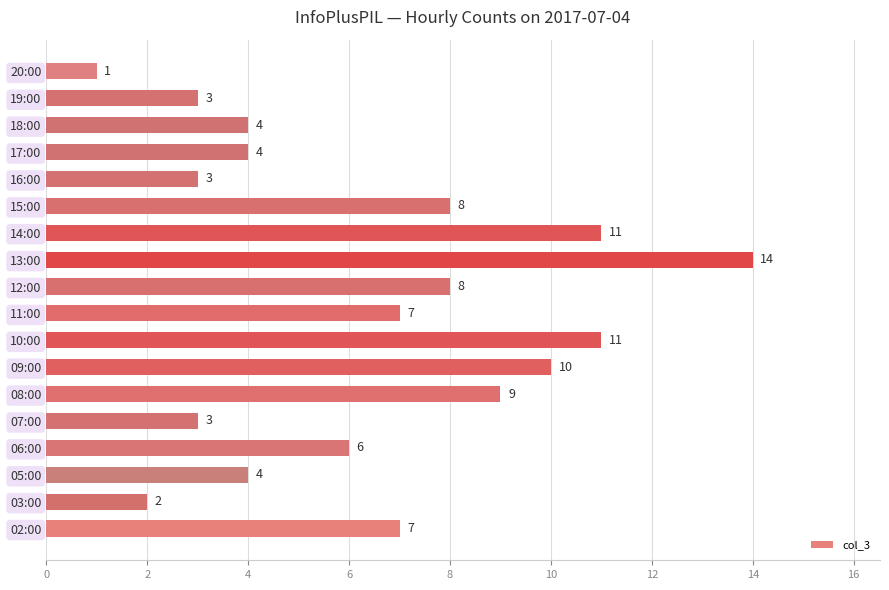

What is the average value?

6